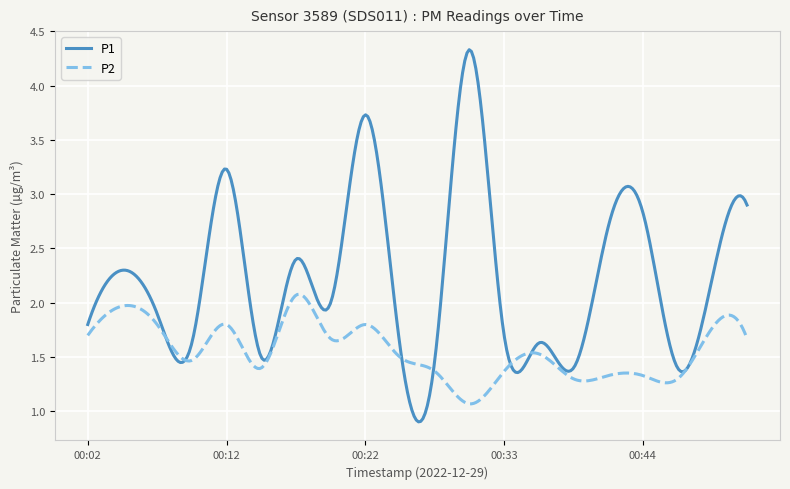

Rank the series by their maximum value, from highest to lowest.

P1, P2